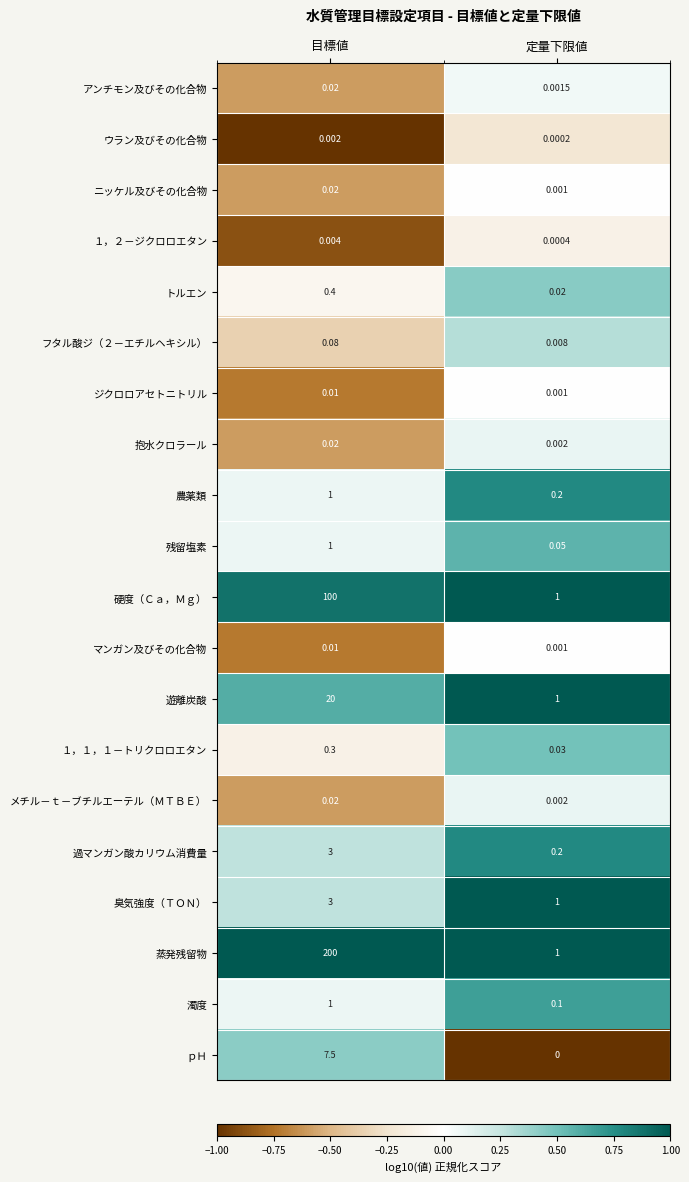

At which category is the sum across all series the highest?

目標値